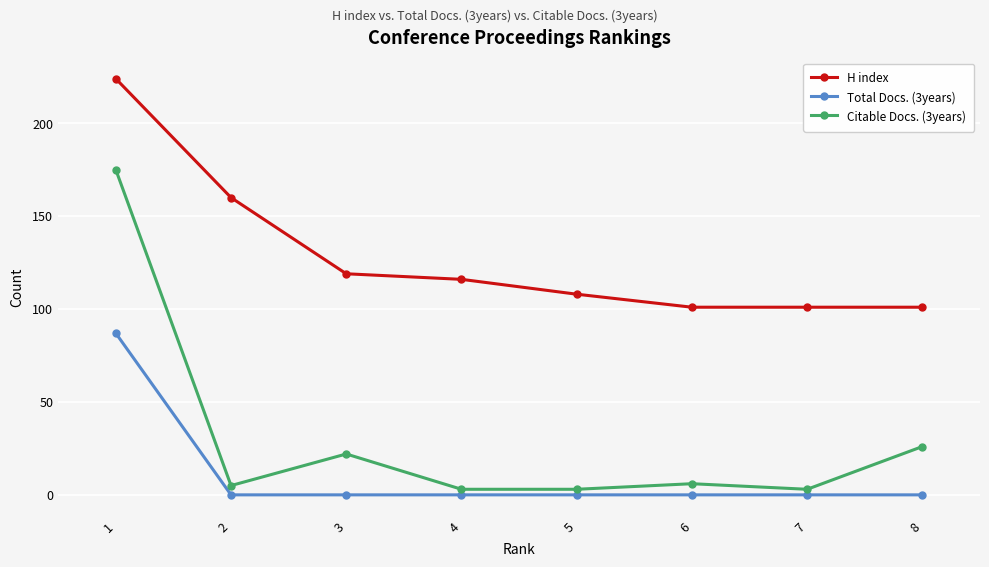

Between 2 and 4, which series saw the biggest shift?

H index